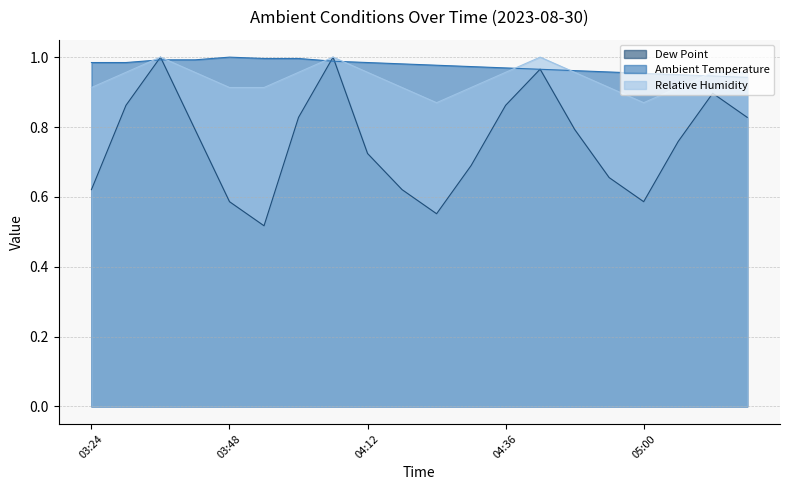

What is the maximum value for Ambient Temperature?

1.0